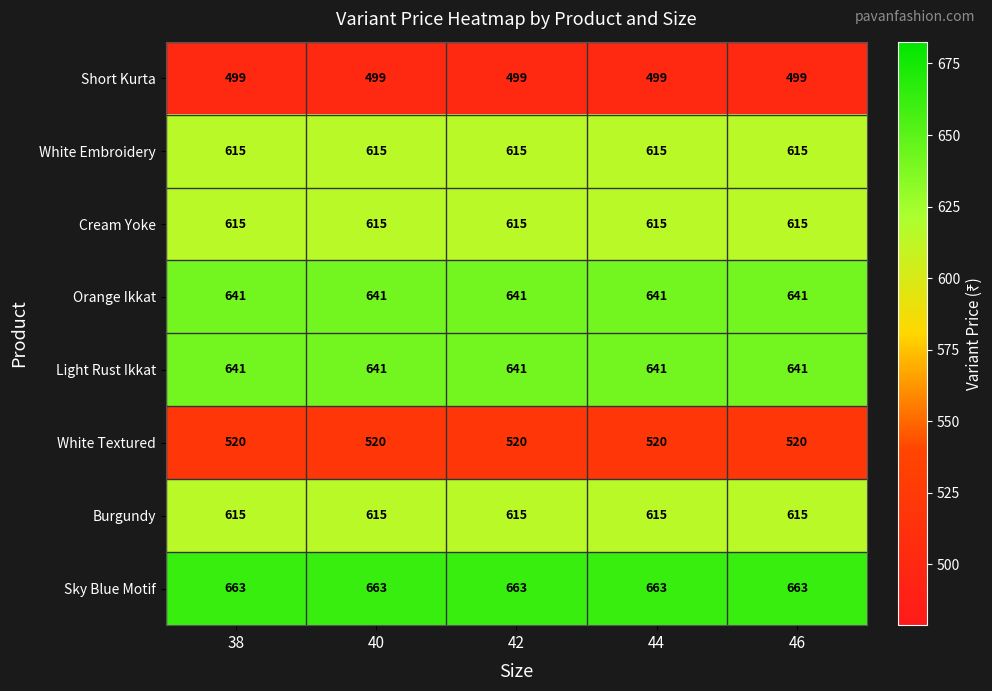

What is the minimum value for Burgundy?

615